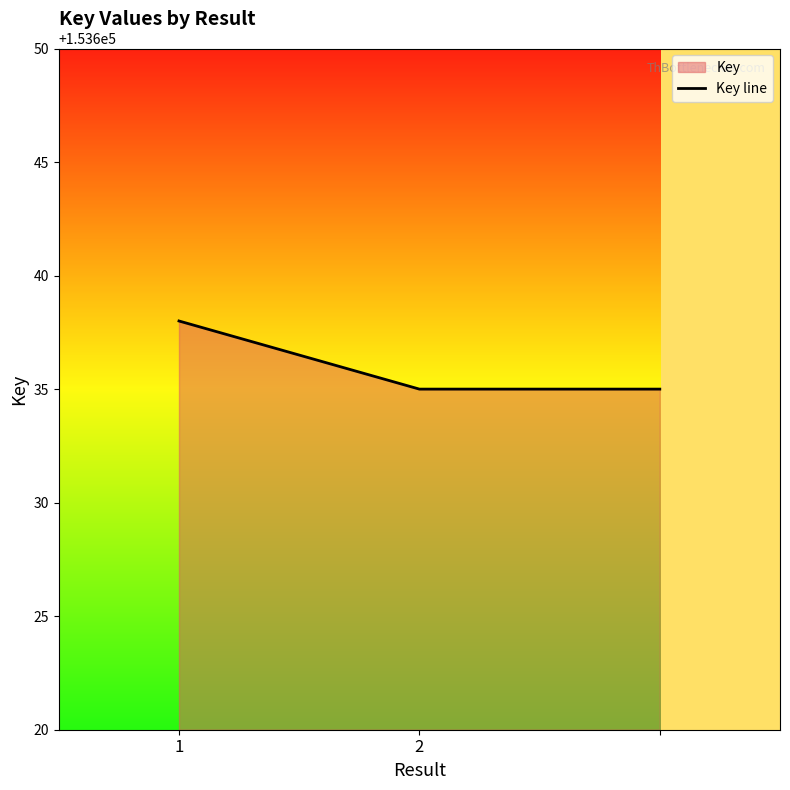

List the labels in order of value, smallest first.

2, 2, 1